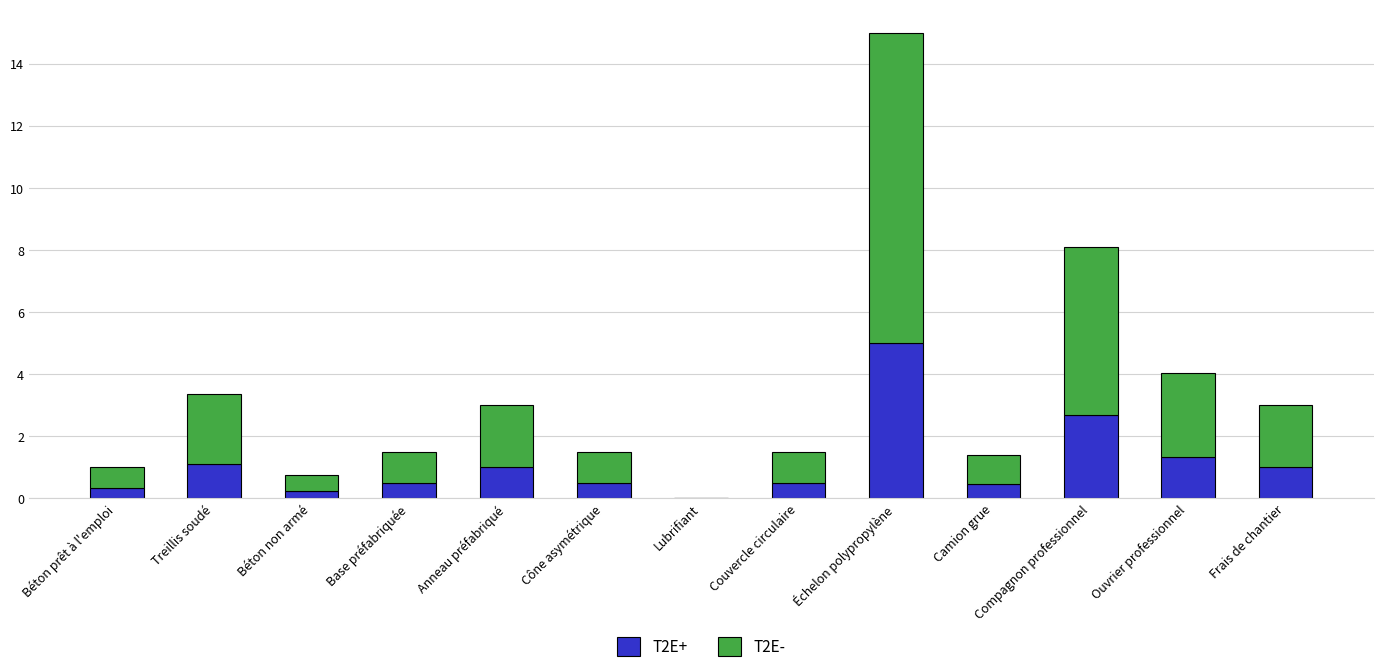

What is the sum of the T2E+ values at Cône asymétrique and Échelon polypropylène?

5.5